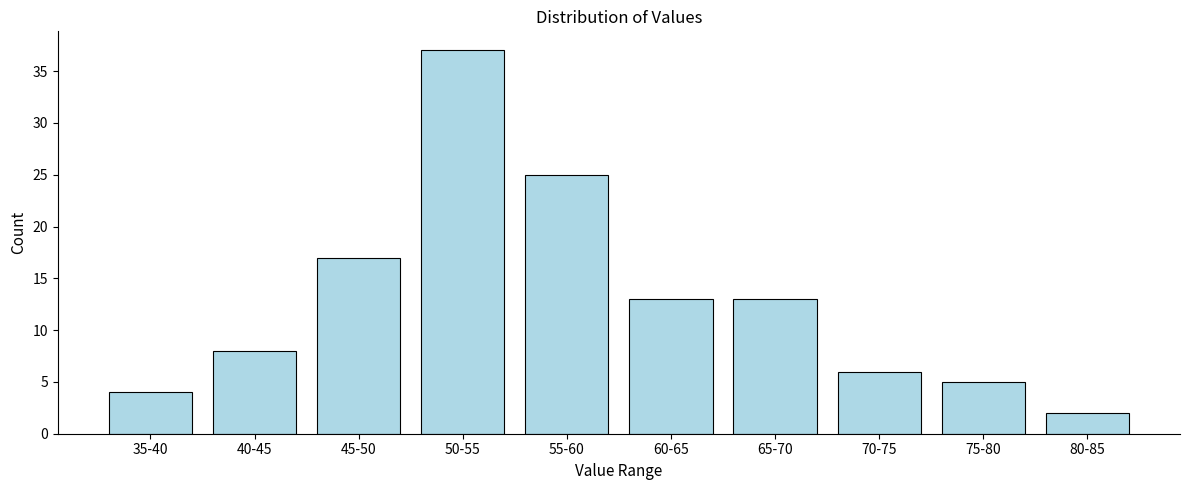

Reading left to right, list all the values displayed in this chart.

4	8	17	37	25	13	13	6	5	2